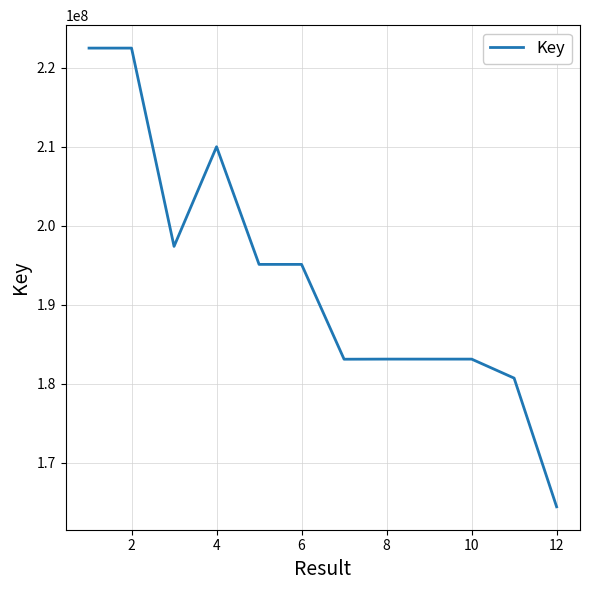

What is the difference between the maximum and minimum values?

58079766